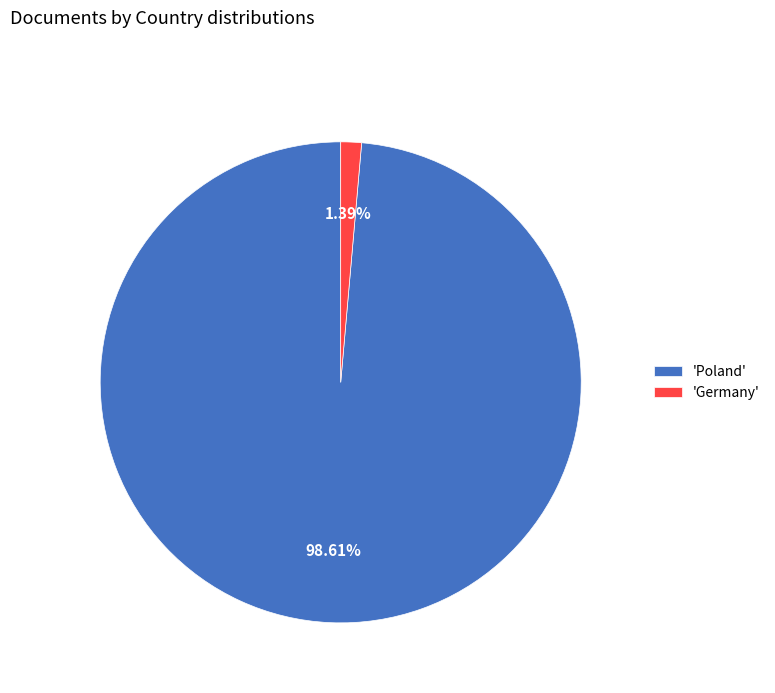

Rank the categories by value from highest to lowest.

'Poland', 'Germany'